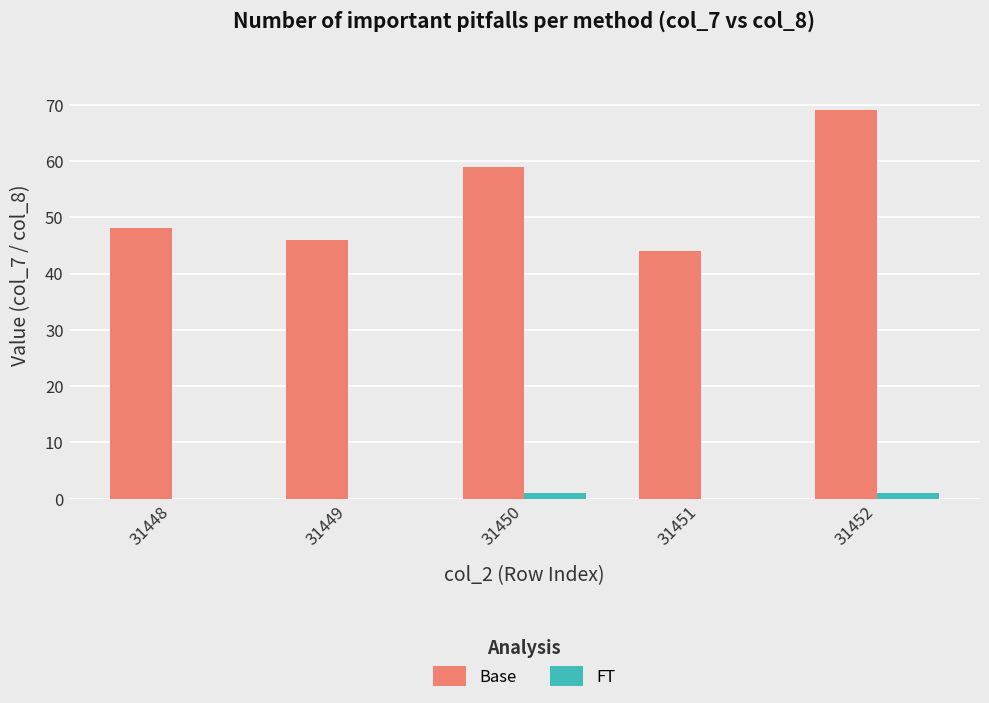

Between 31448 and 31449, which series saw the biggest shift?

Base